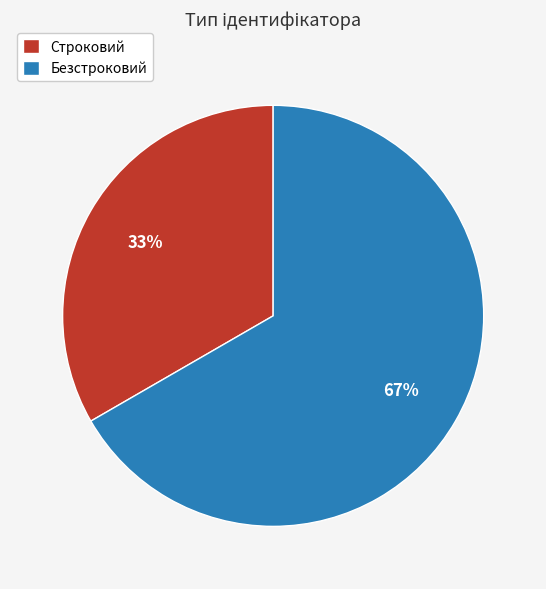

Combined, do Строковий and Безстроковий account for over 50%?

Yes